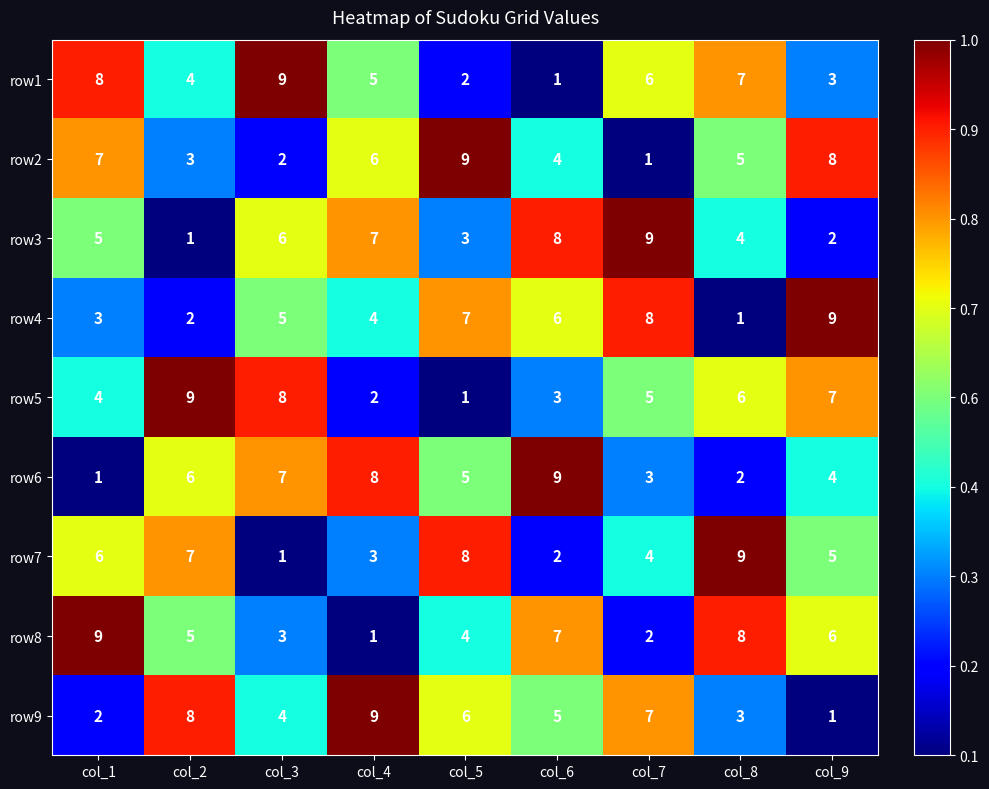

Rank the series at col_3 from highest to lowest value.

row1, row5, row6, row3, row4, row9, row8, row2, row7